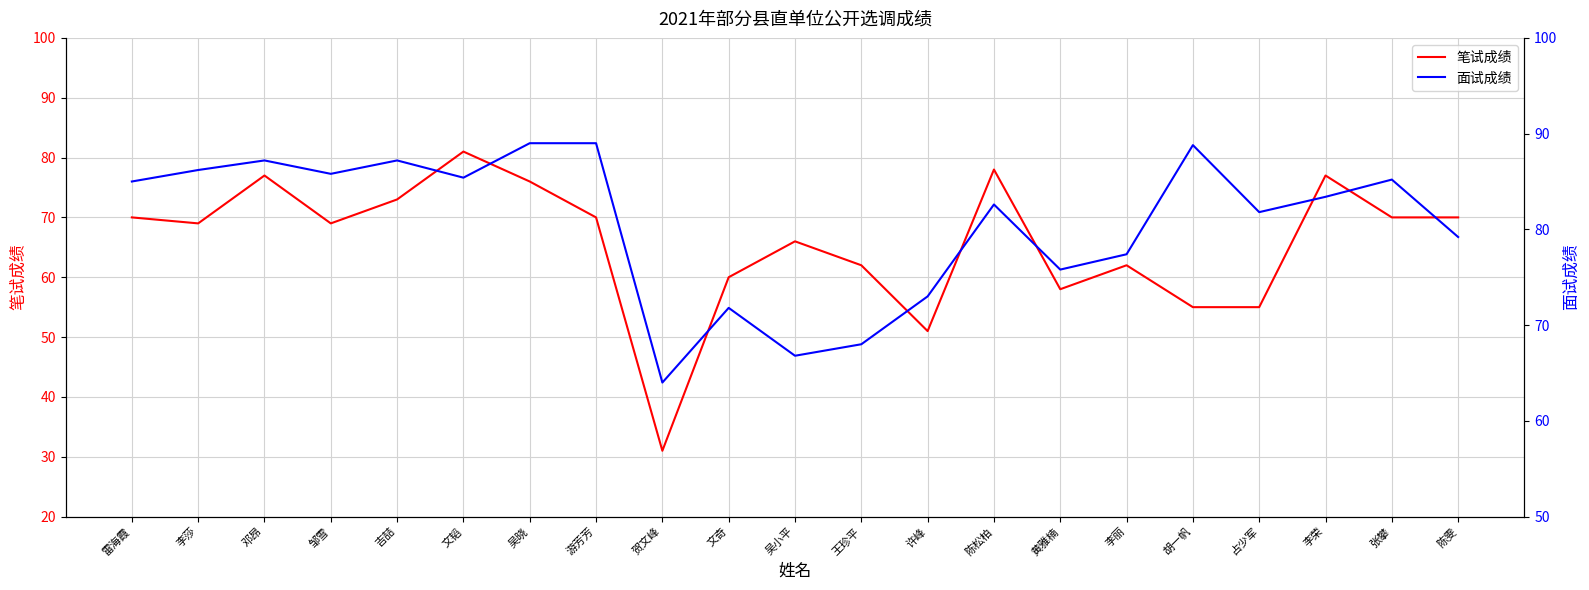

How many lines are shown in the chart?

2